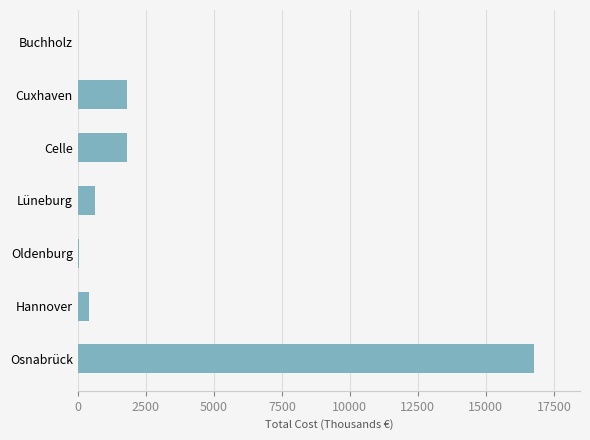

At which category does the chart reach its peak across all series?

Osnabrück